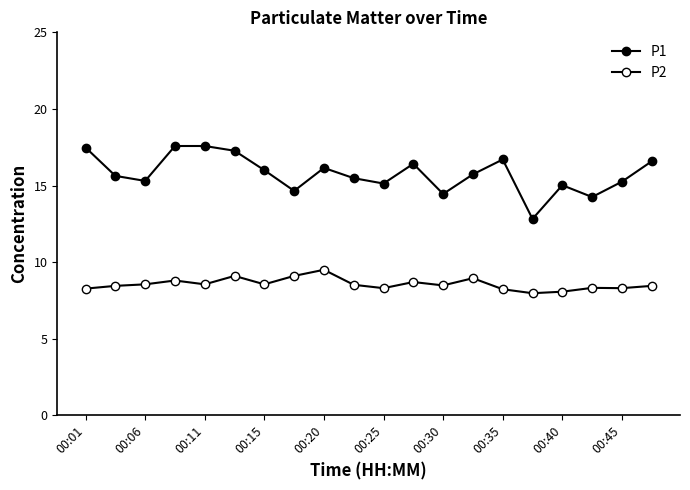

What is the difference between the maximum and minimum values in the P2 series?

1.5